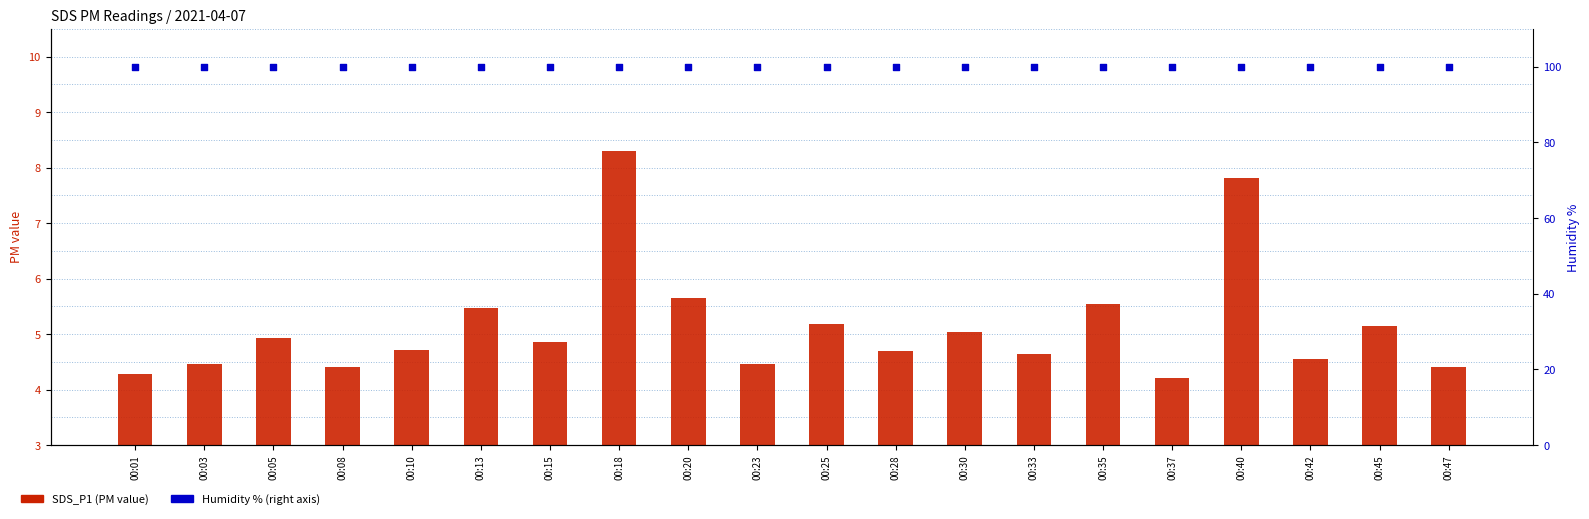

At which category is the sum across all series the highest?

00:18